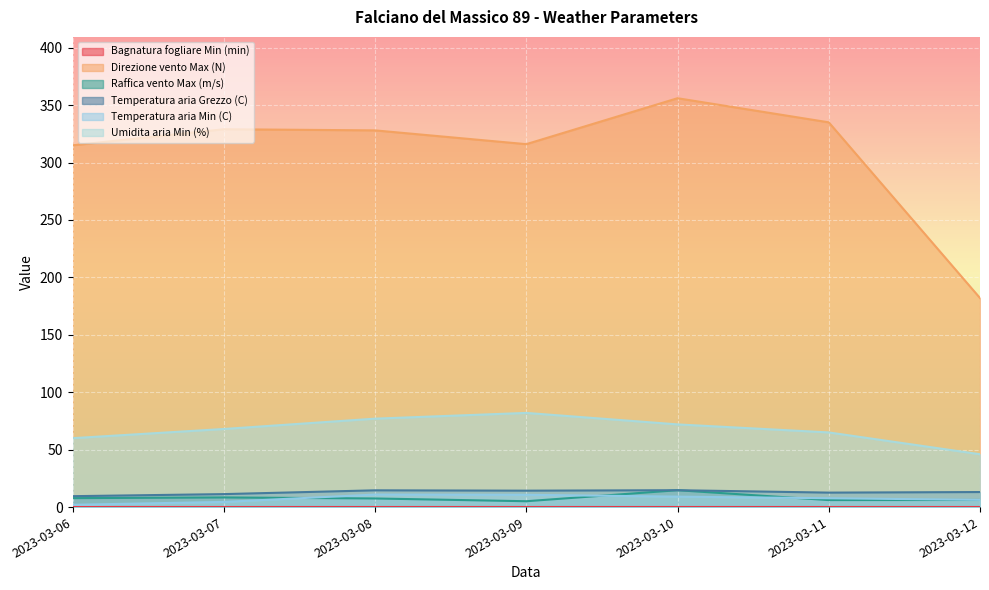

Which category has the highest value across all series?

2023-03-10